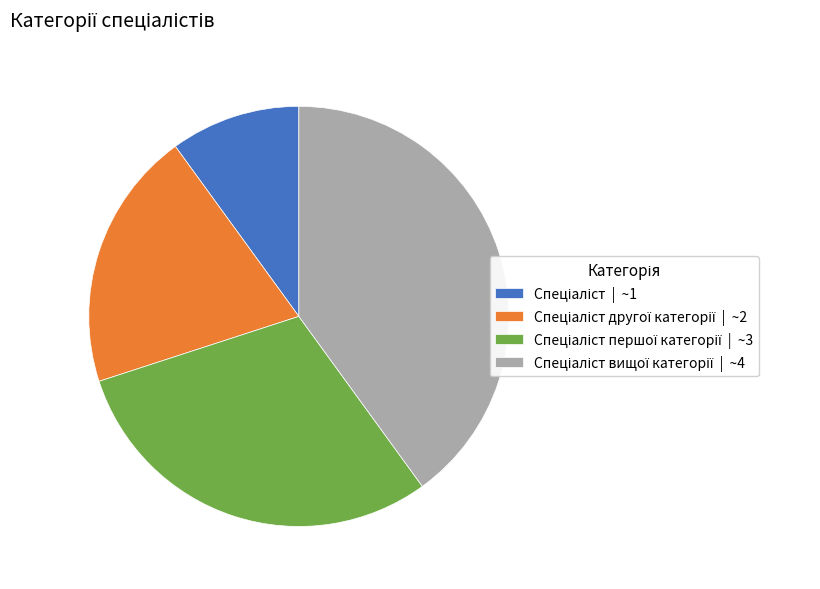

Does any single category account for the majority?

No